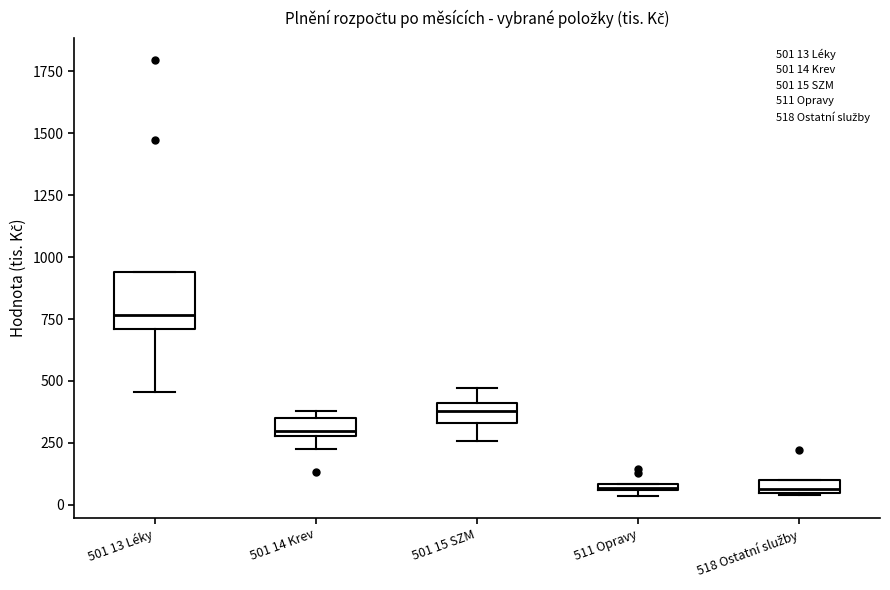

Which box's median line is the highest?

501 13 Léky